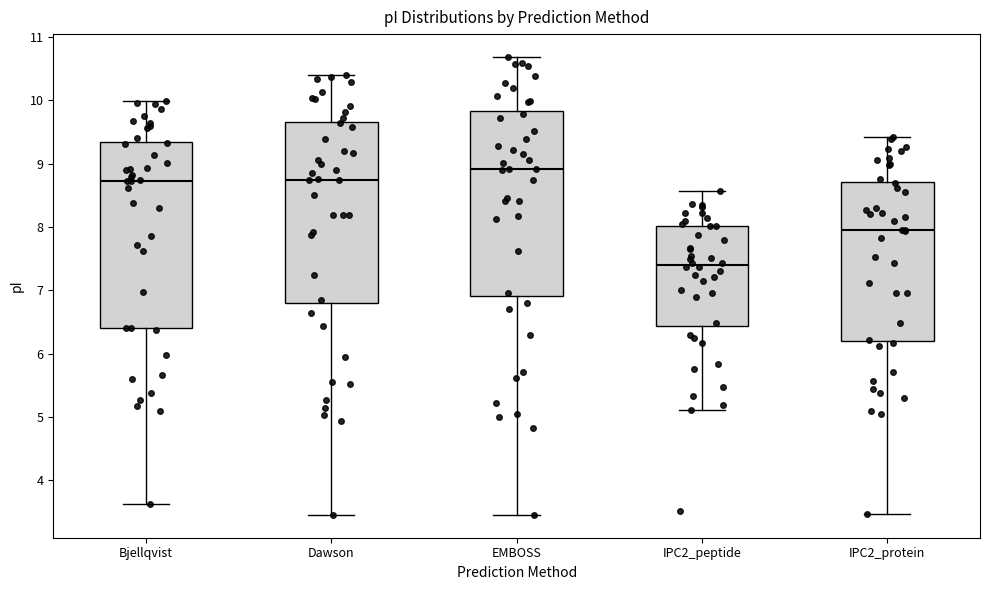

Reading left to right, transcribe this box plot: for each box, give where its median line is, the range the box spans, and where its two whiskers end, as read against the y-axis. The values are not printed on the chart, so give them approximately, as read against the axis.

Bjellqvist: median 8.7, box 6.4 to 9.3, whiskers 3.6 to 10.0
Dawson: median 8.7, box 6.8 to 9.7, whiskers 3.5 to 10.4
EMBOSS: median 8.9, box 6.9 to 9.8, whiskers 3.5 to 10.7
IPC2_peptide: median 7.4, box 6.4 to 8.0, whiskers 5.1 to 8.6
IPC2_protein: median 8.0, box 6.2 to 8.7, whiskers 3.5 to 9.4